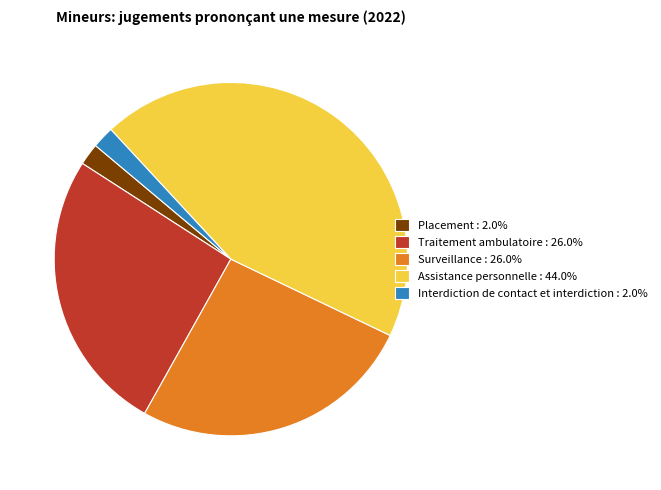

Does Surveillance : 26.0% represent more than half of the total?

No